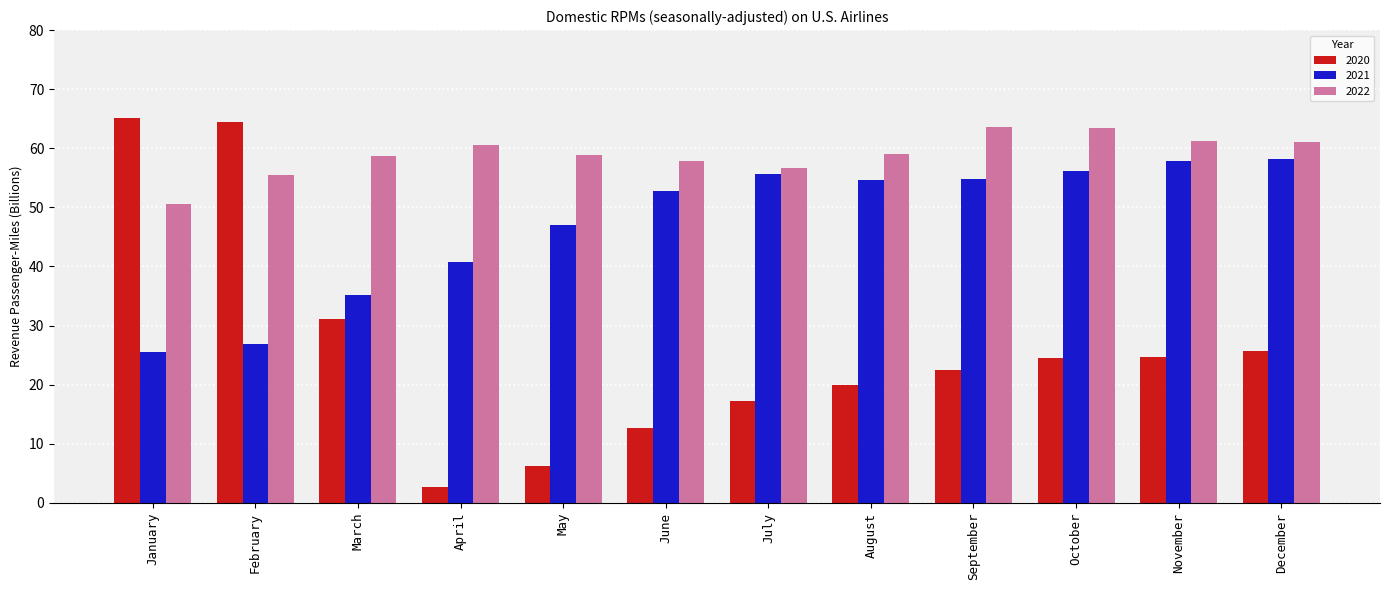

Which series has the largest total across all categories?

2022